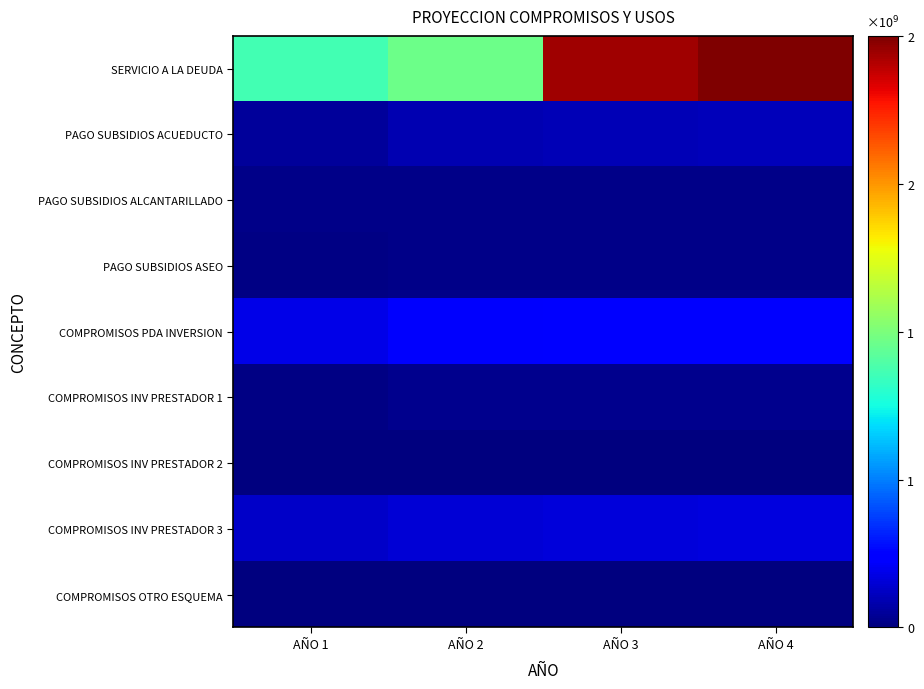

Which category has the highest value across all series?

AÑO 4